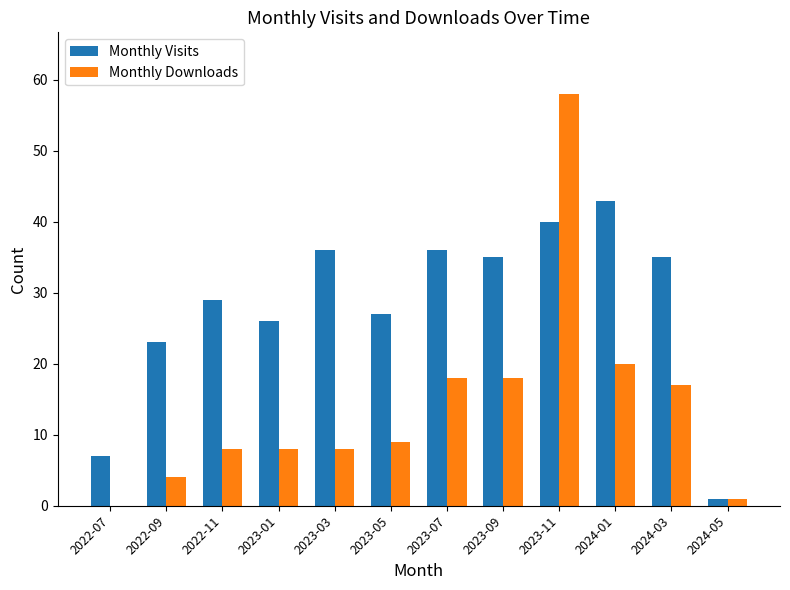

At which category is the sum across all series the highest?

2023-11